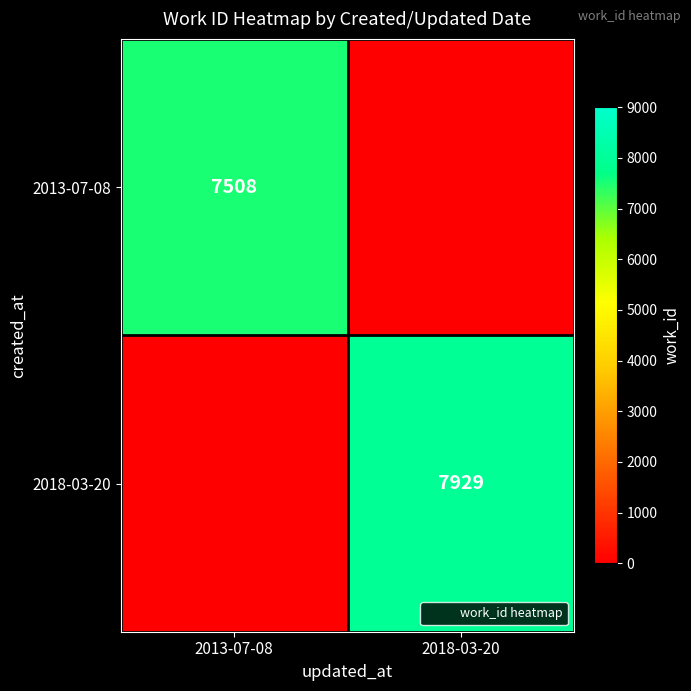

What is the total value across all series at 2013-07-08?

7508